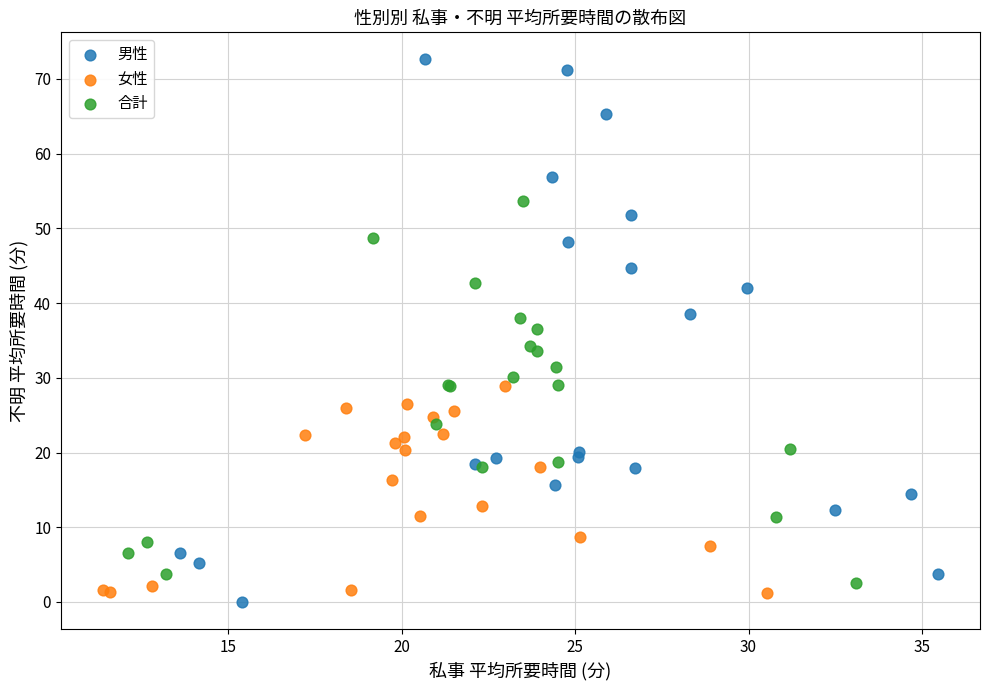

Which series contains the highest Y value?

男性